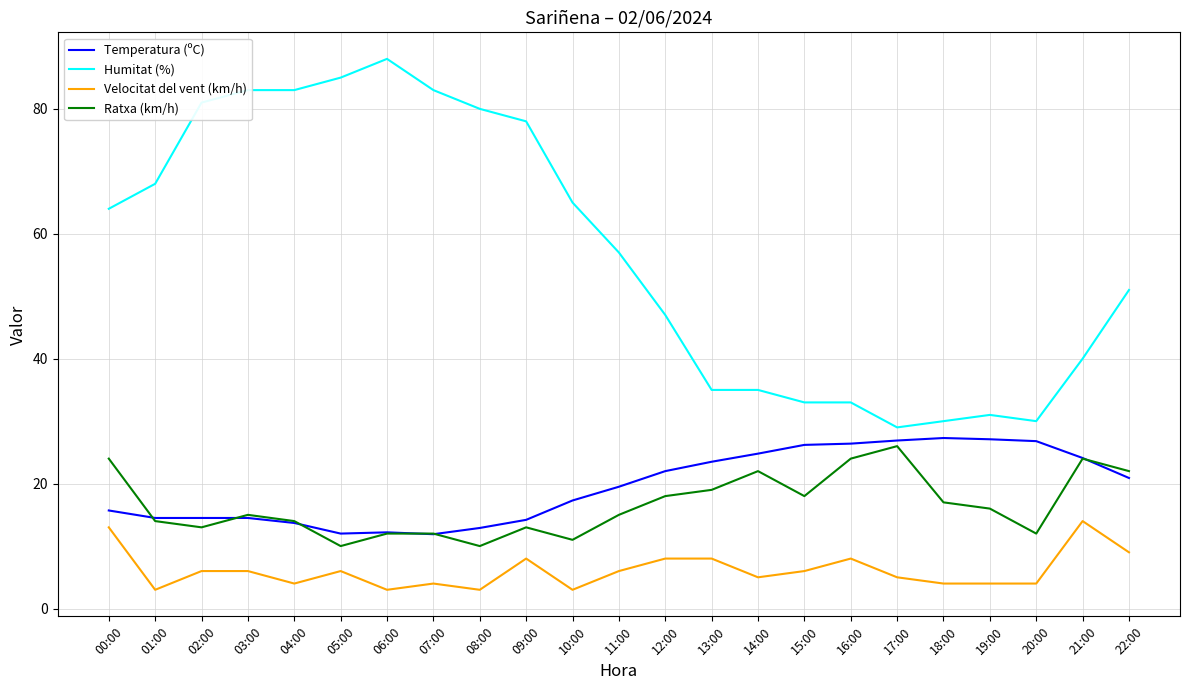

Which series has the widest spread of values?

Humitat (%)